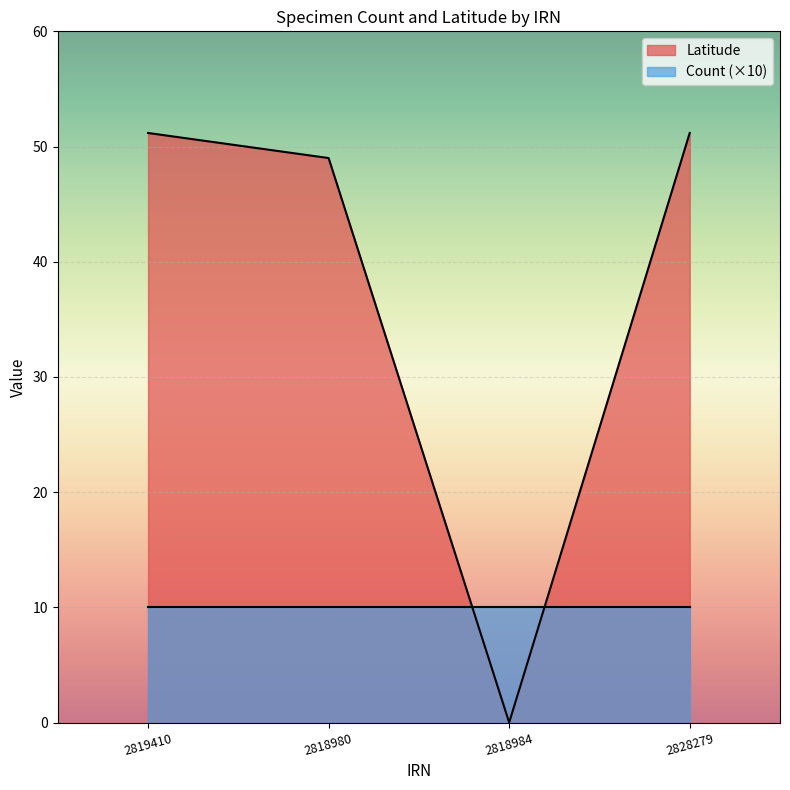

Rank the categories by value from highest to lowest.

2819410, 2828279, 2818980, 2818984